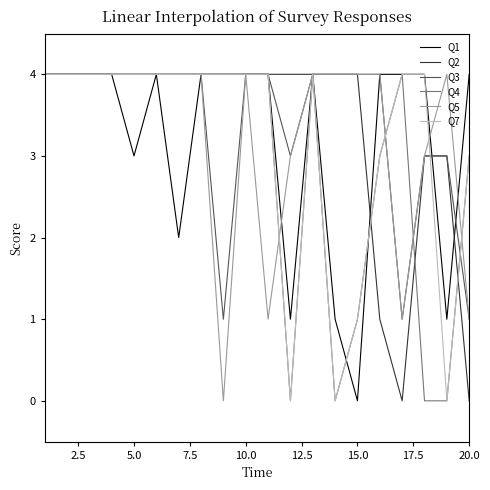

Does the chart display data point markers on the line(s)?

No